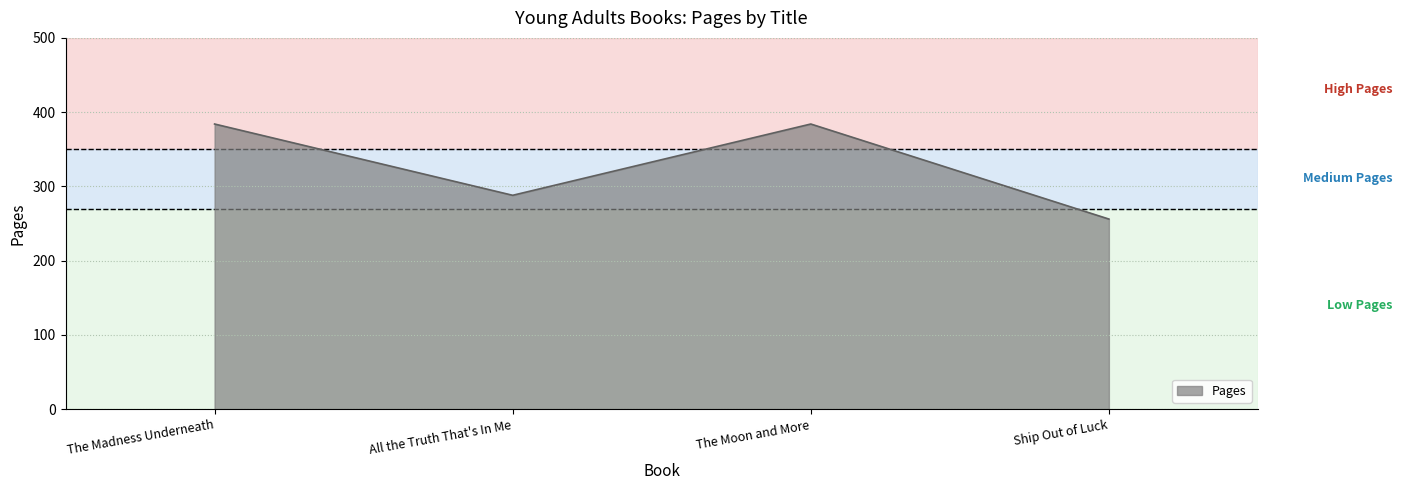

At which category does the data reach its first local peak?

The Moon and More